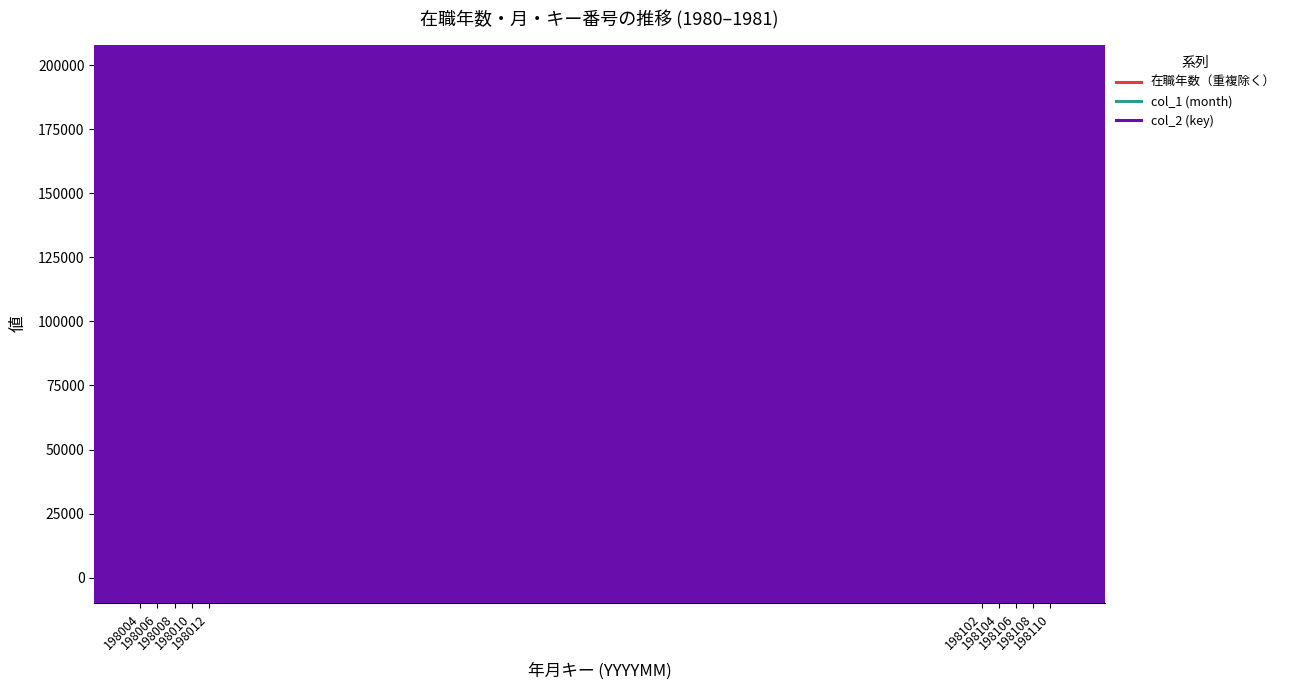

Which series has the largest total across all categories?

col_2 (key)